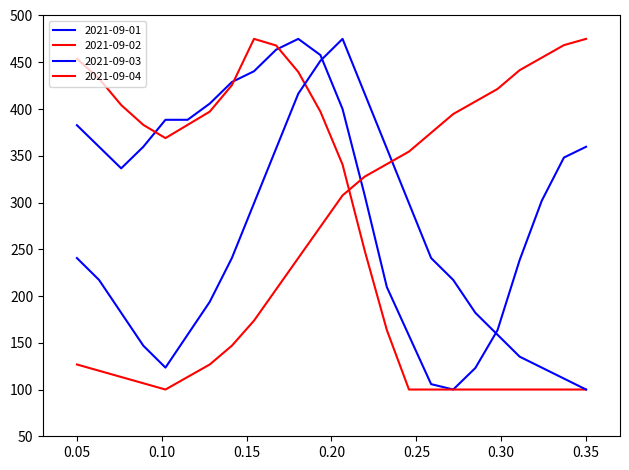

List the series in order of their peak value, lowest first.

2021-09-01, 2021-09-02, 2021-09-03, 2021-09-04